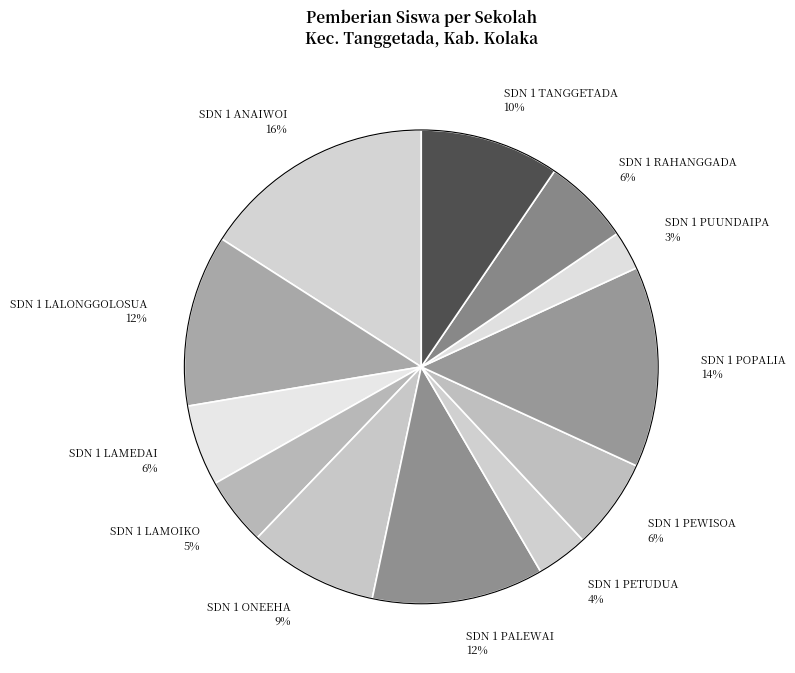

Do SDN 1 LAMOIKO 5% and SDN 1 TANGGETADA 10% together represent more than half of the pie?

No